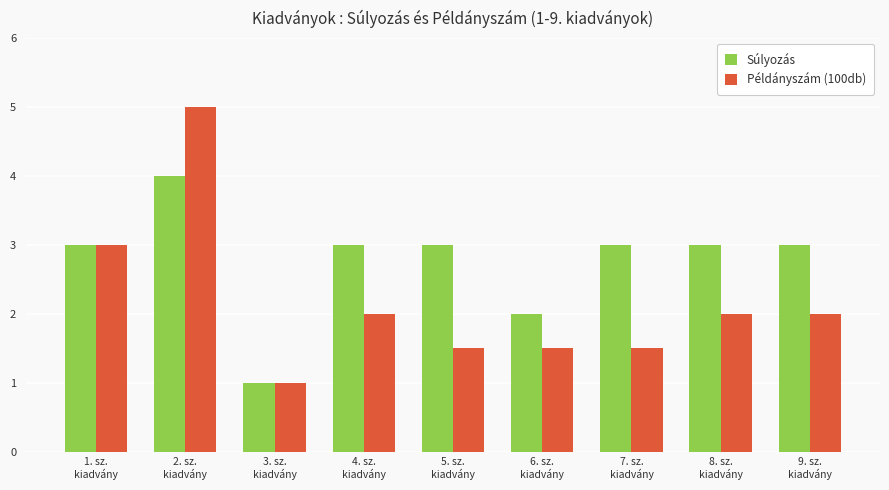

List the series in order of their peak value, lowest first.

Súlyozás, Példányszám (100db)